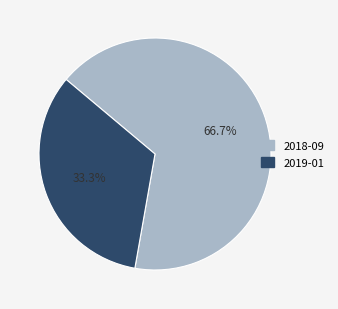

Rank the categories by value from highest to lowest.

2018-09, 2019-01